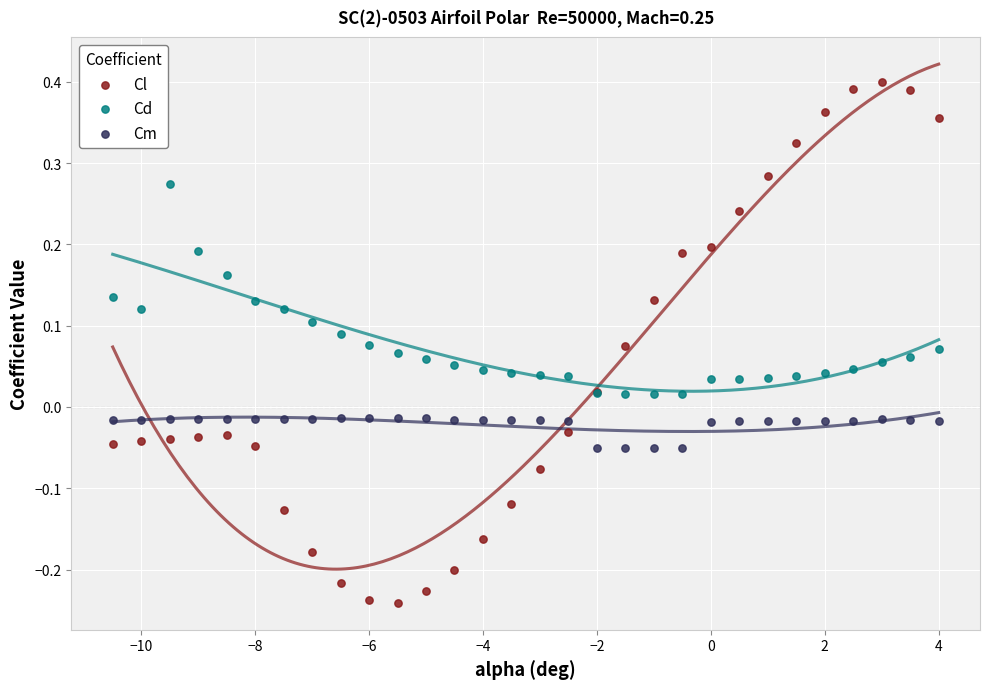

What is the X range (max minus min) for the scatter plot?

14.5